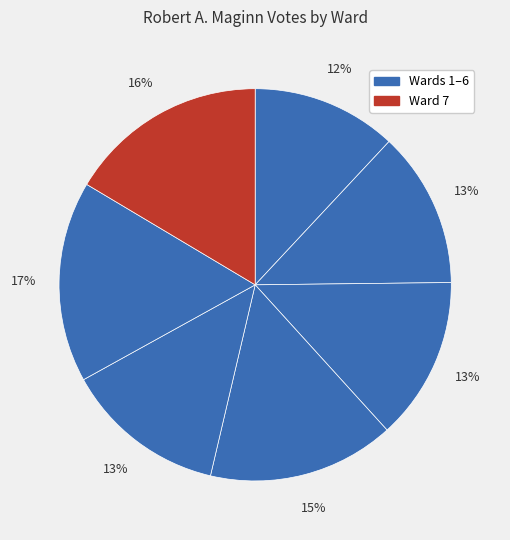

Rank the categories by value from lowest to highest.

Ward 1, Ward 2, Ward 5, Ward 3, Ward 4, Ward 7, Ward 6